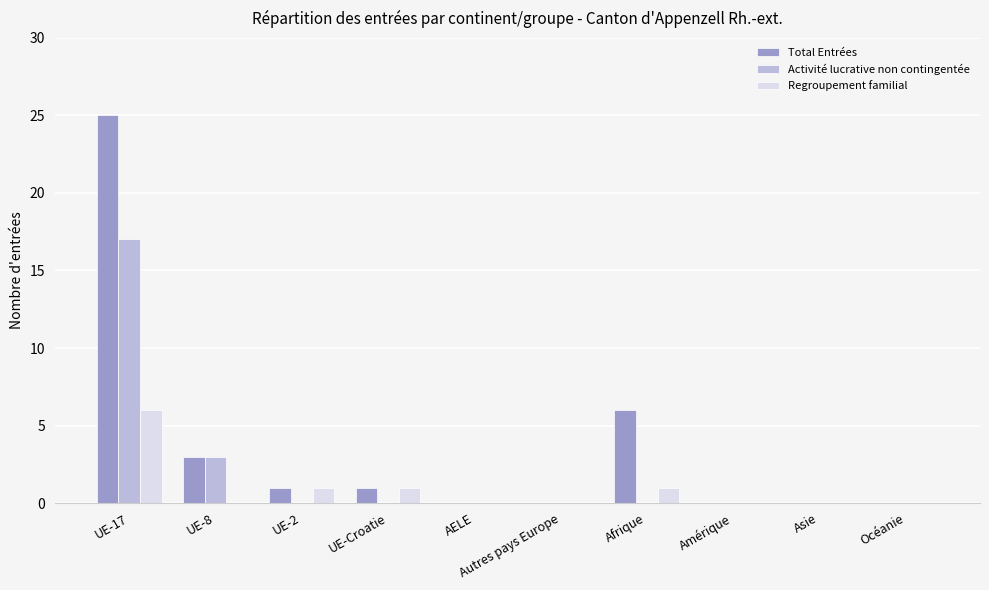

At which label is Total Entrées closest to 12?

Afrique